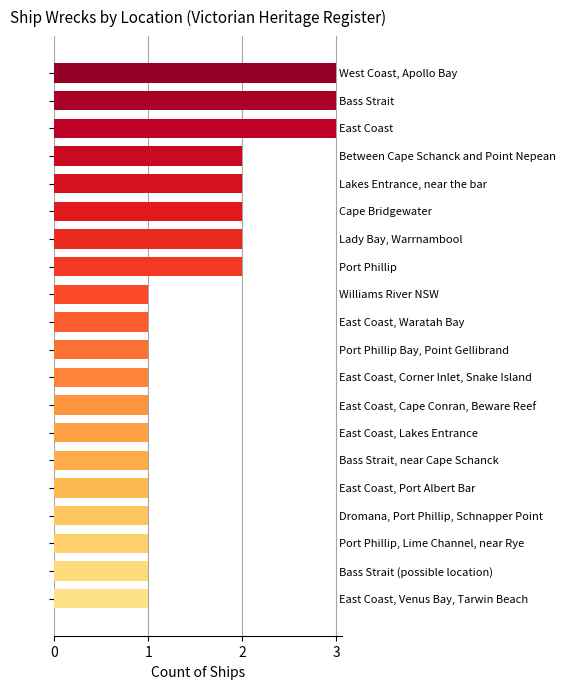

What is the sum of all values?

31